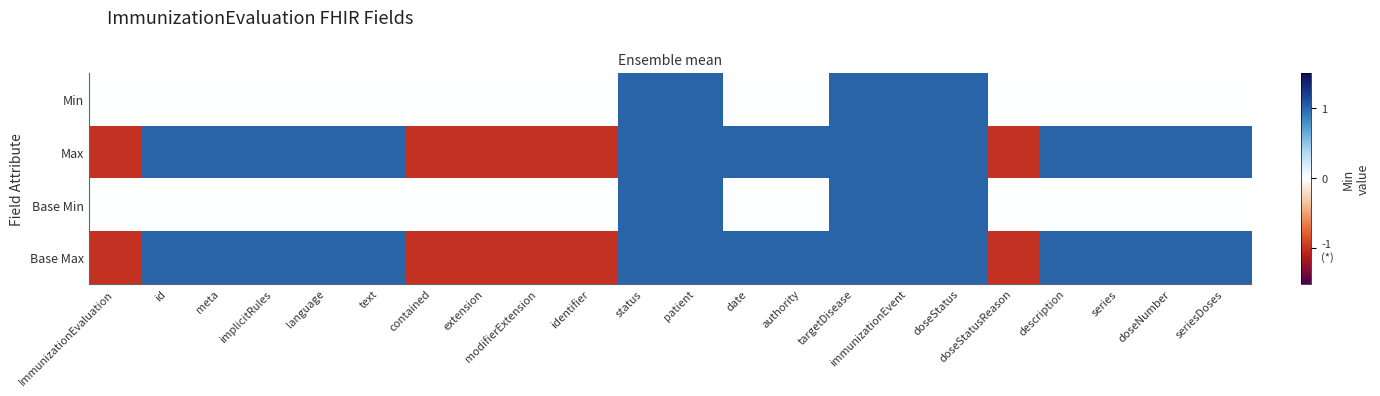

What is the total value across all series at seriesDoses?

2